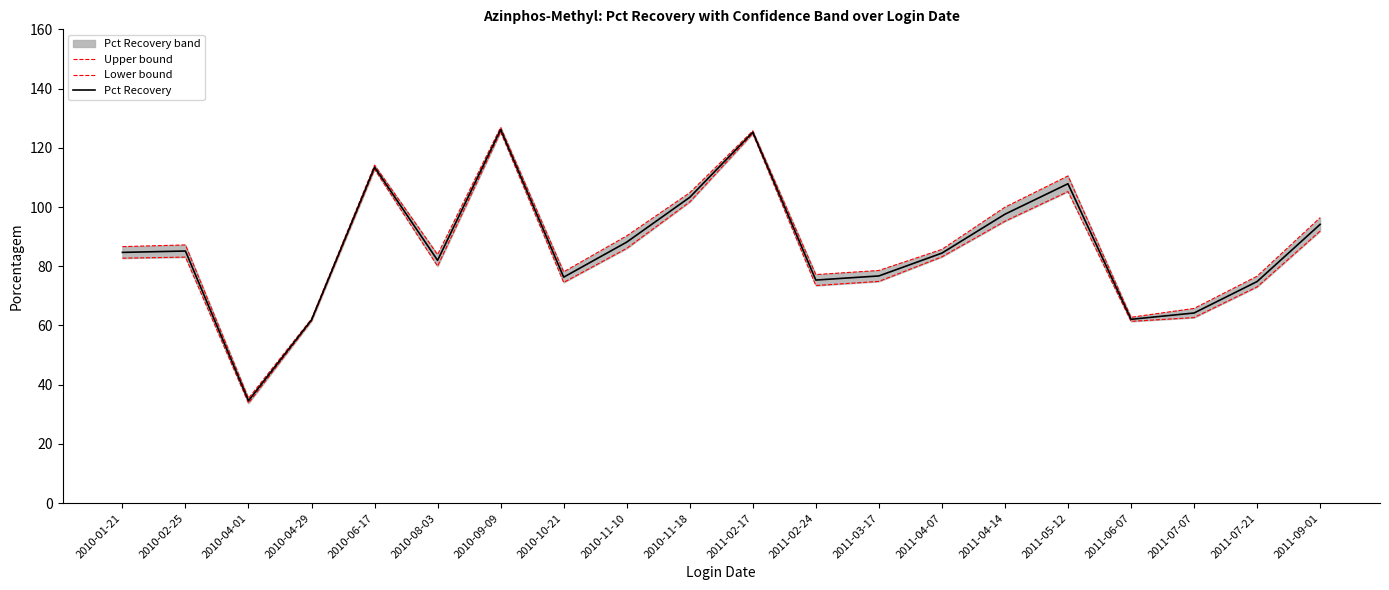

What is the highest value of the Upper bound series?

126.9